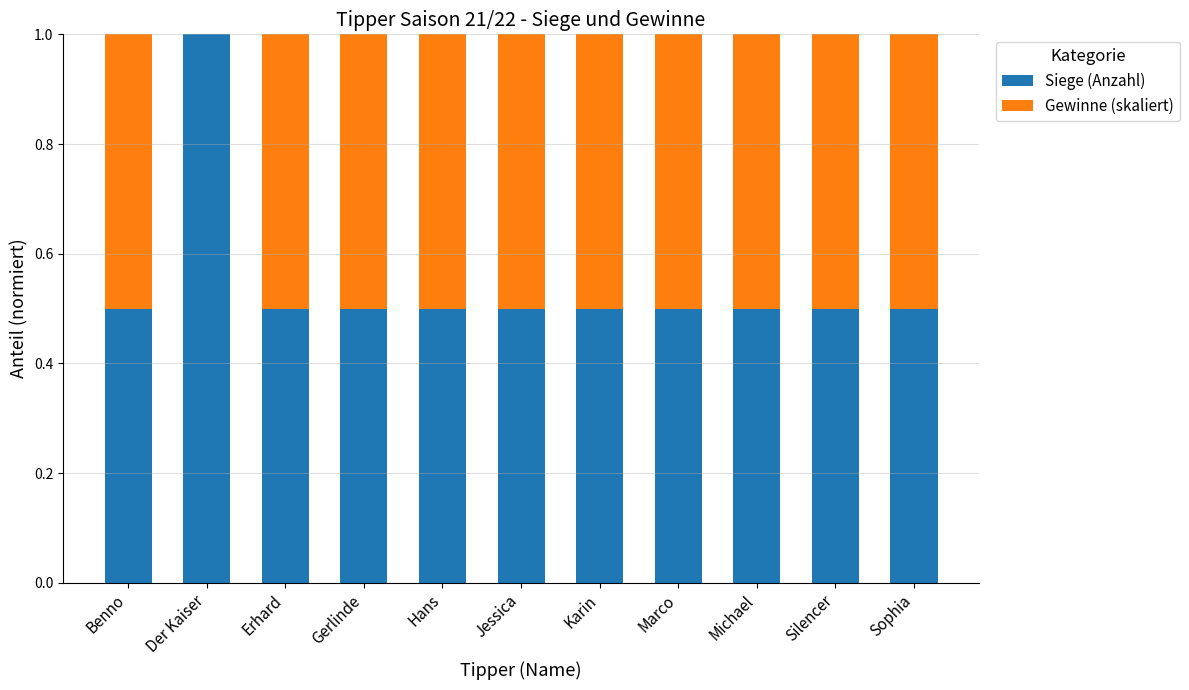

What value does the Siege (Anzahl) series have at Marco?

0.5